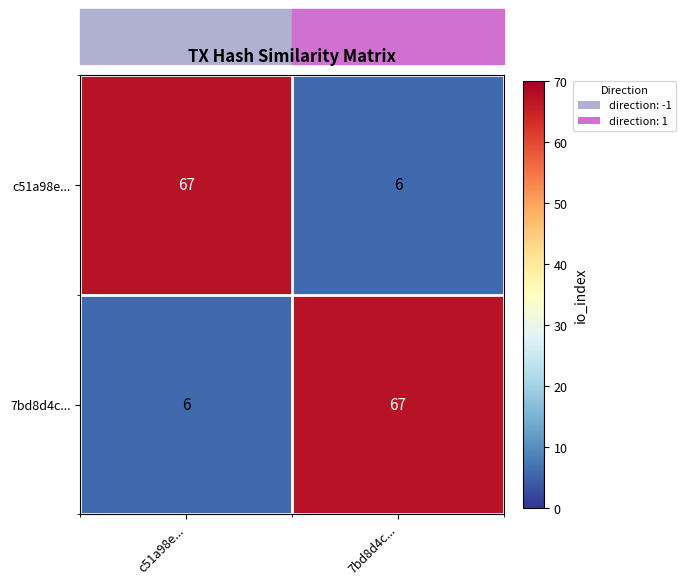

What is the sum of all 7bd8d4c... values?

73